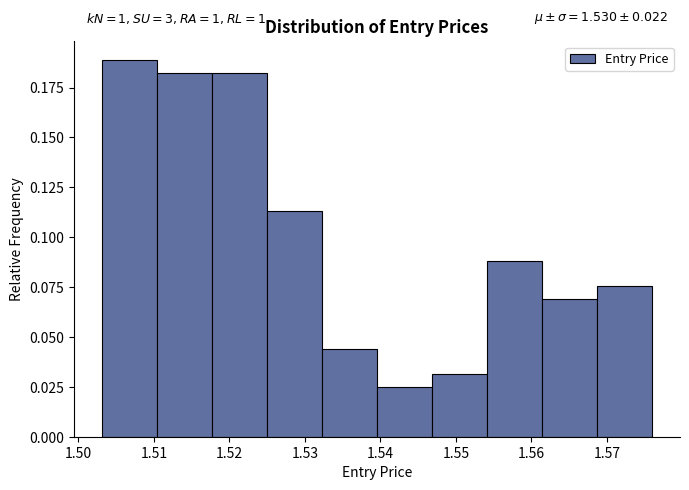

Which range on the x-axis has the tallest bar?

1.503 to 1.510